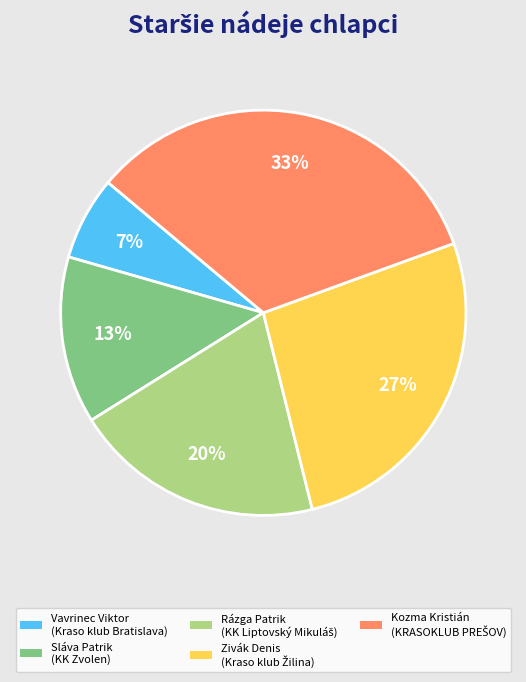

Which category has the smallest portion of the pie?

Vavrinec Viktor